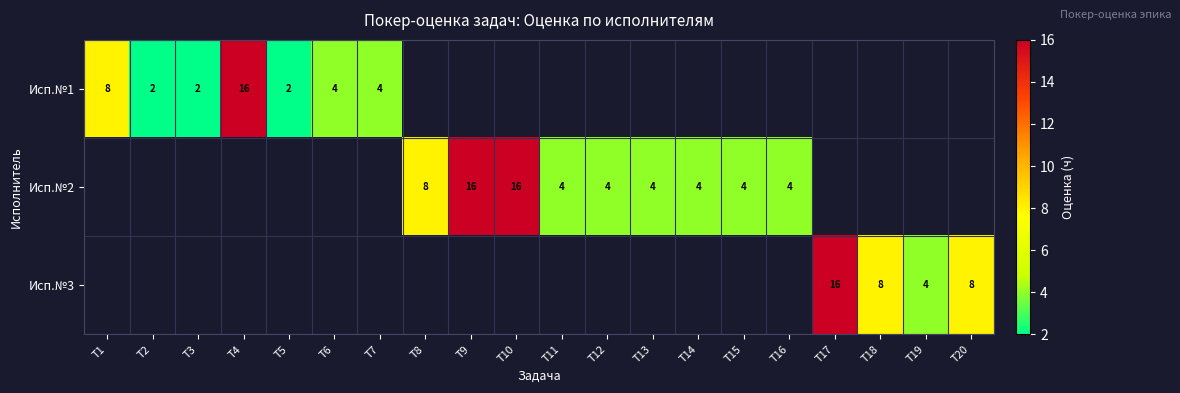

Is it true that Исп.№1 equals 0 at T3?

False